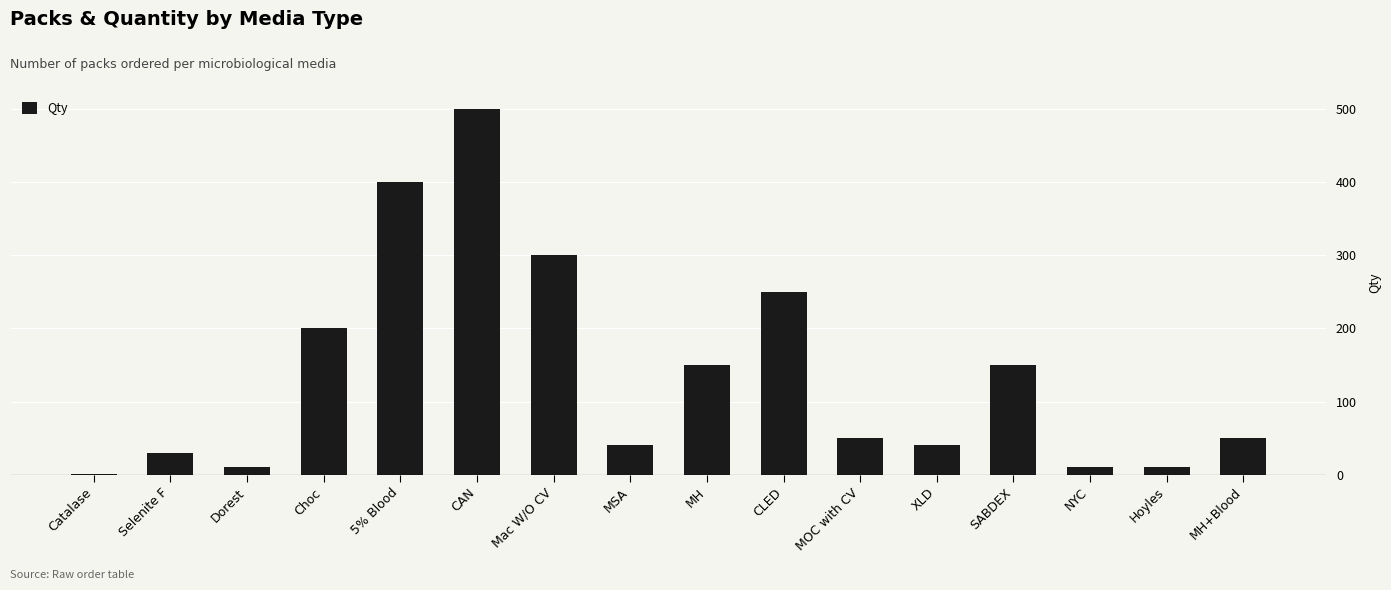

What is the sum of all values?

2191